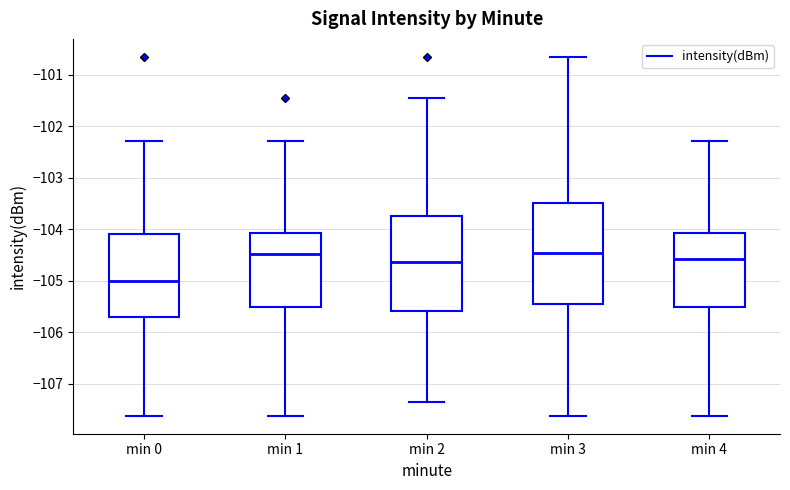

Which box is the tallest, from its lower edge to its upper edge?

min 3